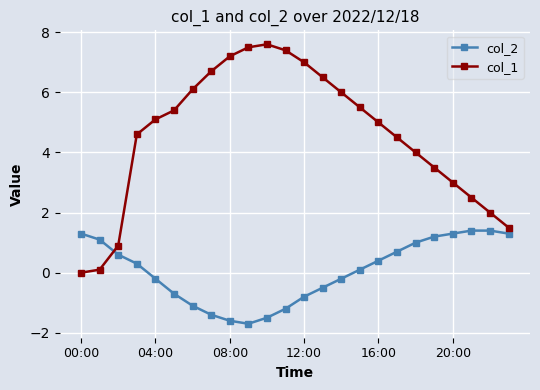

List the series in order of their peak value, lowest first.

col_2, col_1